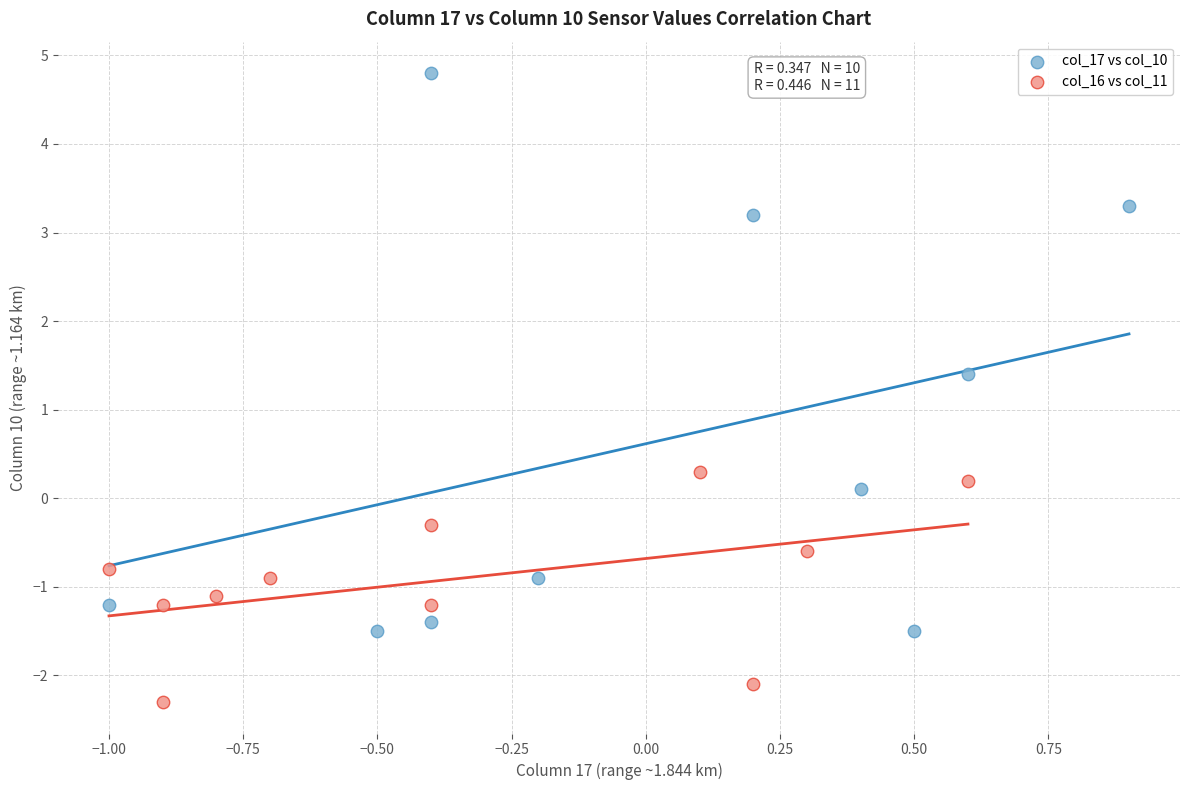

Which series reaches the maximum Y coordinate?

col_17 vs col_10